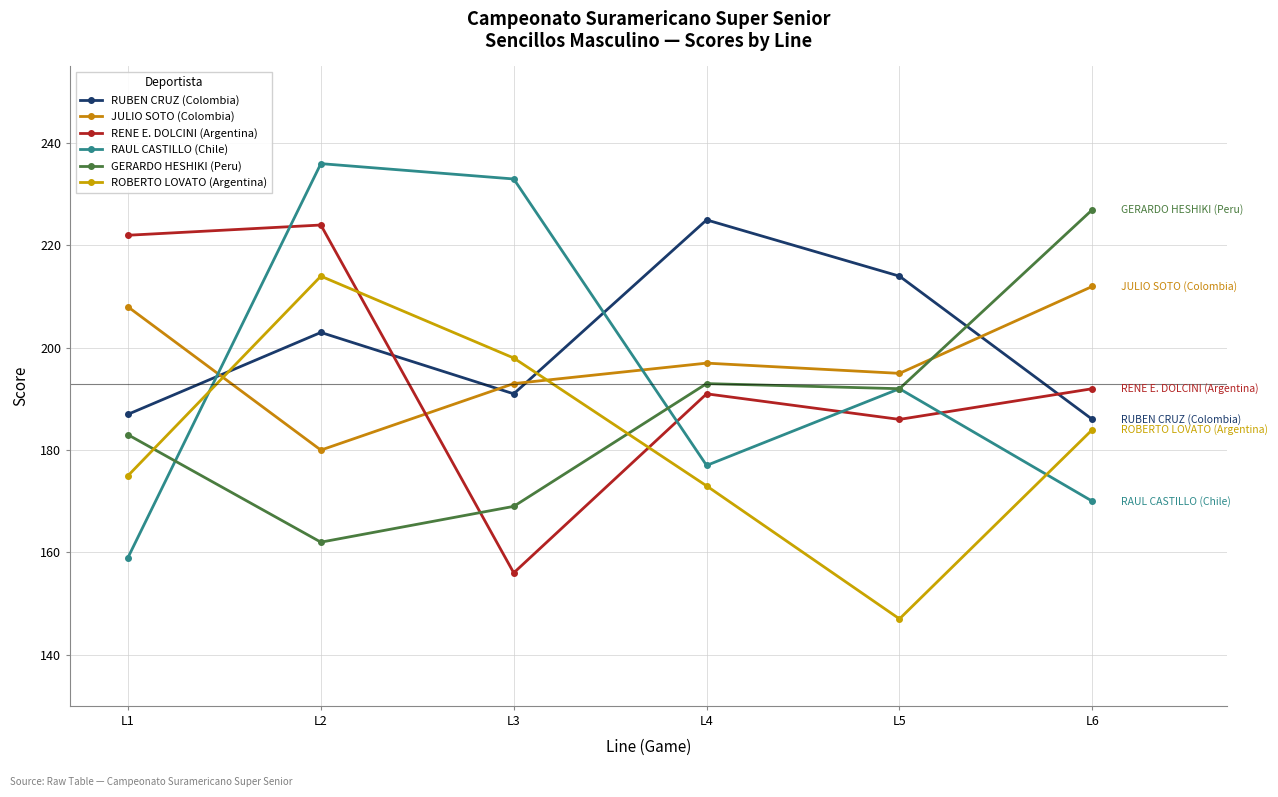

At which label does ROBERTO LOVATO (Argentina) first exceed 184?

L2